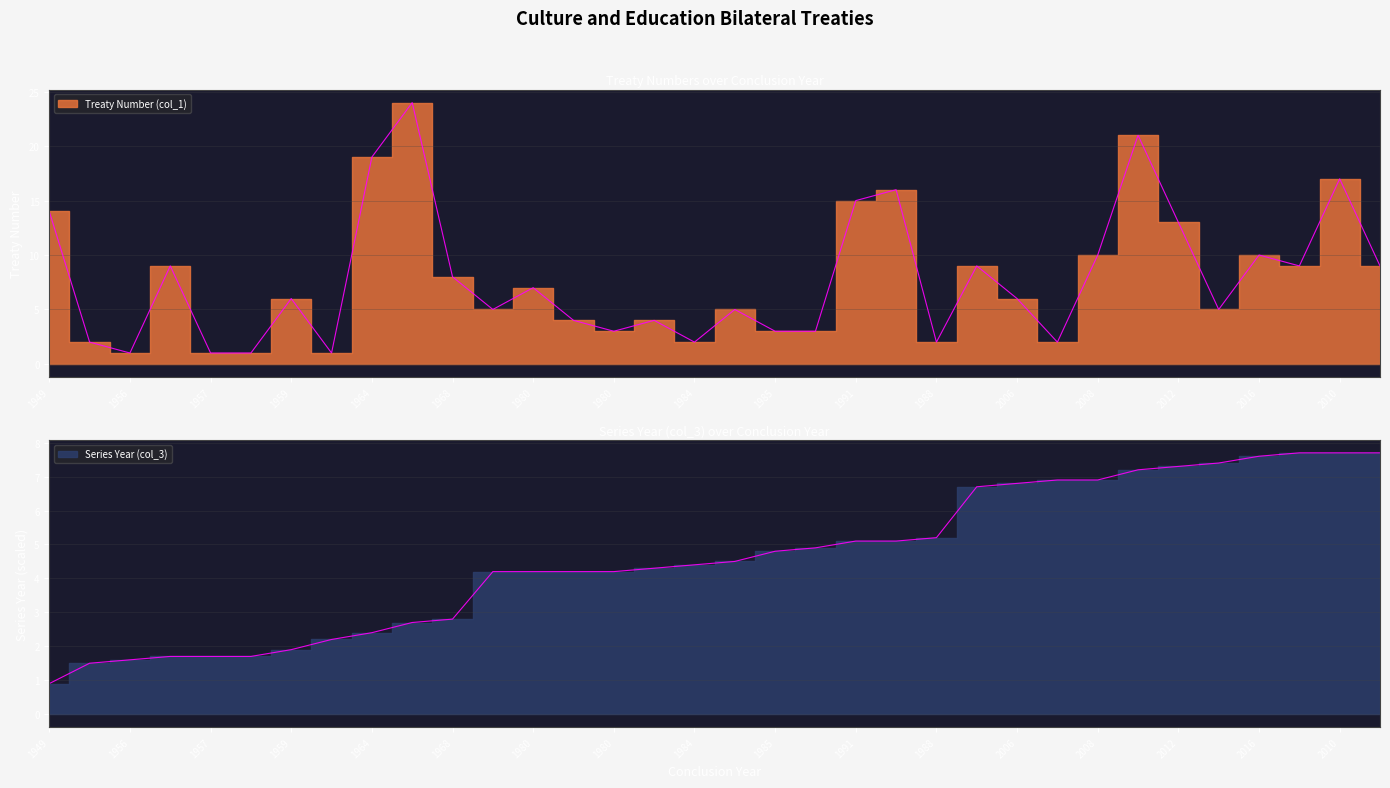

Which series changed the most between 1991 and 2011?

Treaty Number (col_1)